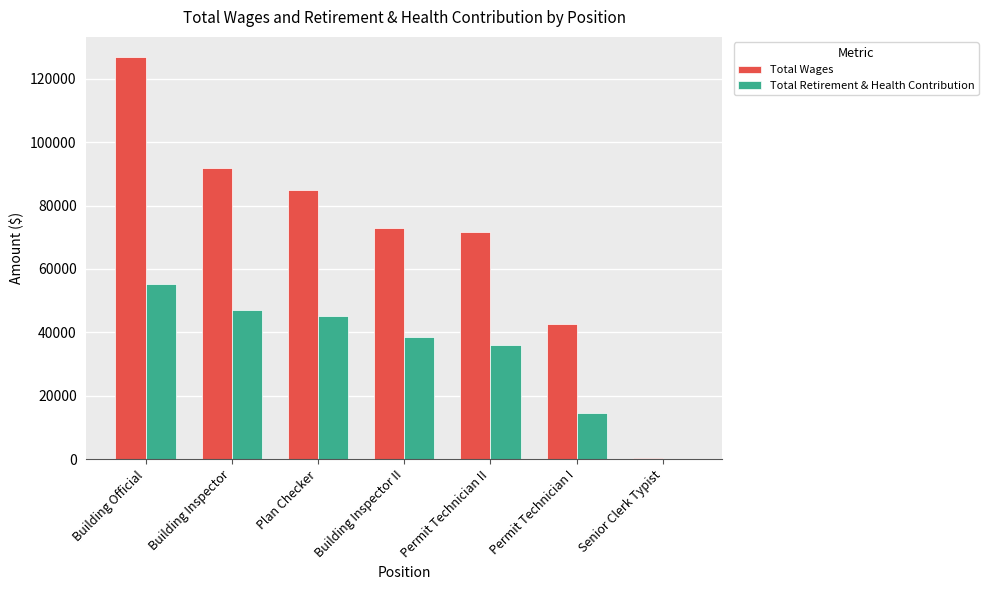

Reading left to right, extract all data points from this chart.

Total Wages: Building Official=126881	Building Inspector=91954	Plan Checker=85060	Building Inspector II=72817	Permit Technician II=71628	Permit Technician I=42666	Senior Clerk Typist=194
Total Retirement & Health Contribution: Building Official=55365	Building Inspector=46956	Plan Checker=45144	Building Inspector II=38410	Permit Technician II=35941	Permit Technician I=14406	Senior Clerk Typist=70